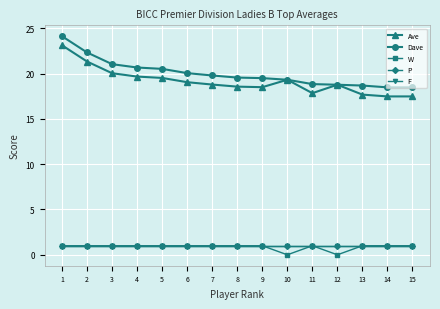

True or false: F has more than 0 points higher than both neighbors.

False